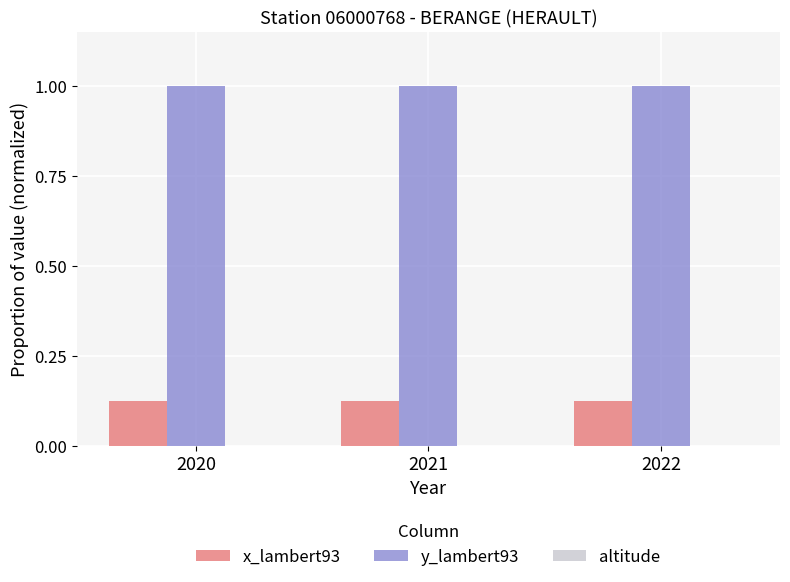

The value of x_lambert93 at 2020 is 0.0. True or false?

False